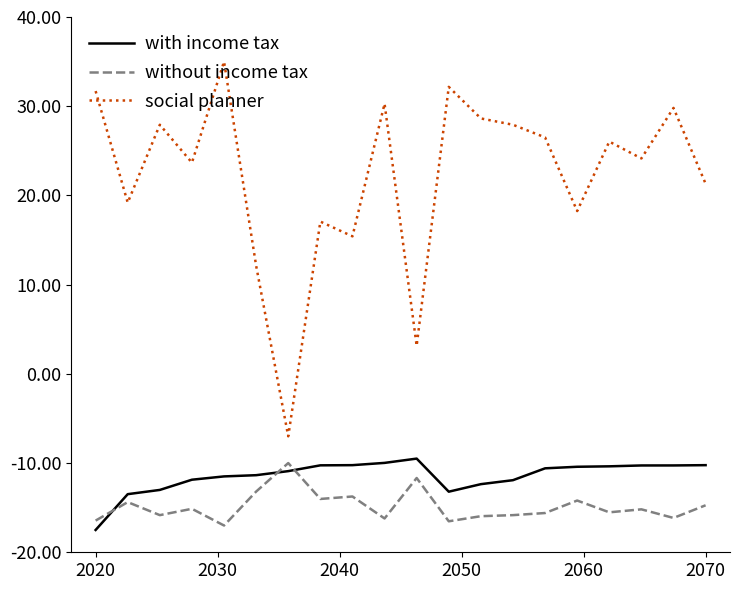

What is the smallest value displayed?

-17.5